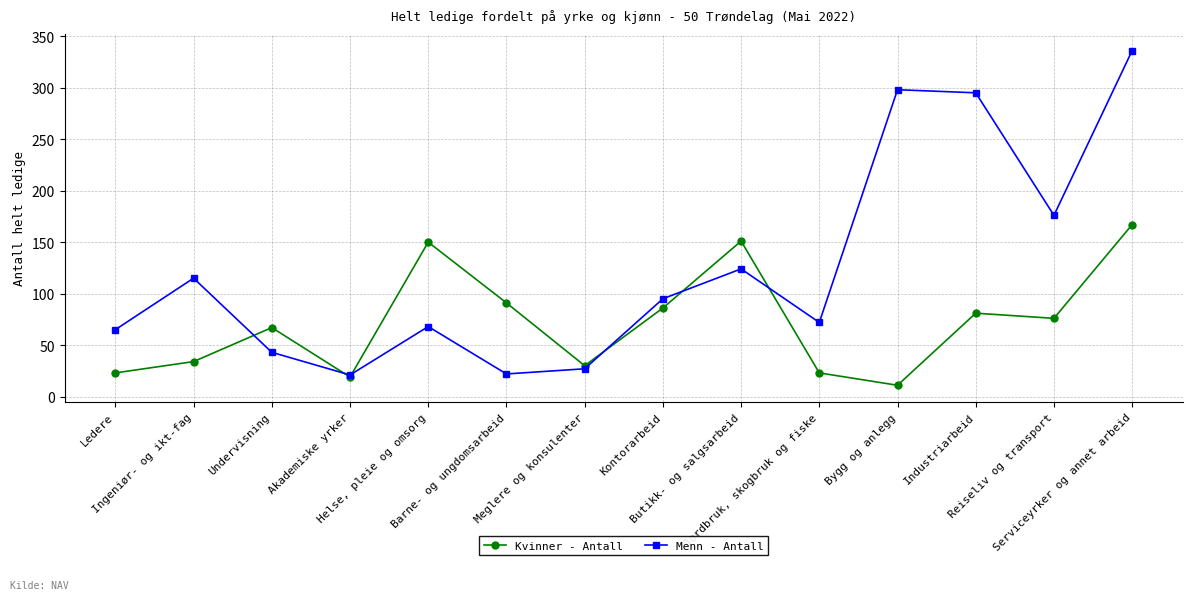

Is this an area chart (filled region under the line)?

No